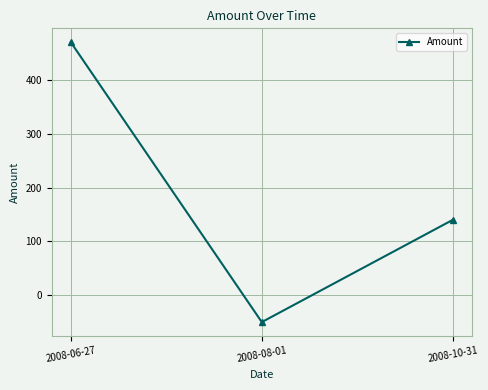

What position from the right is 2008-10-31?

1